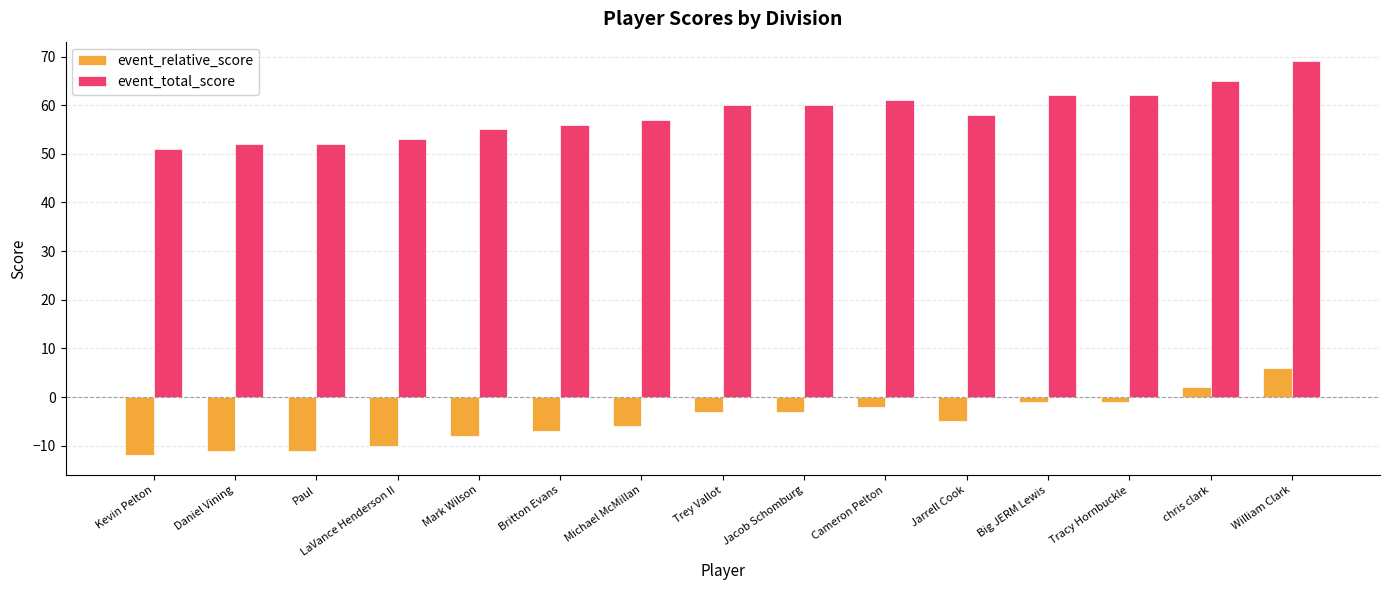

What is the difference between the maximum and minimum values in the event_total_score series?

18